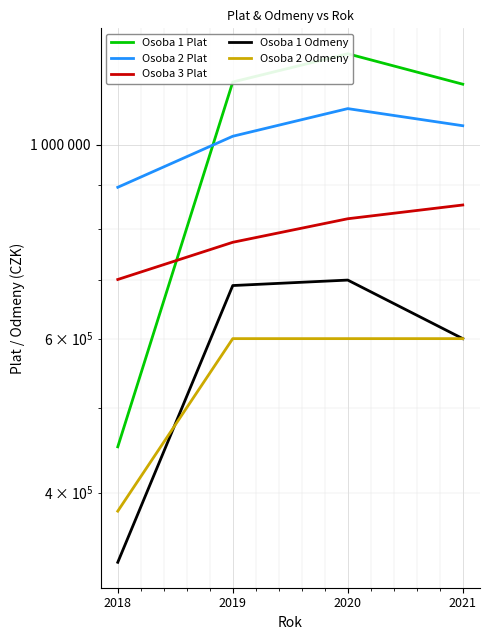

How many lines are shown in the chart?

5